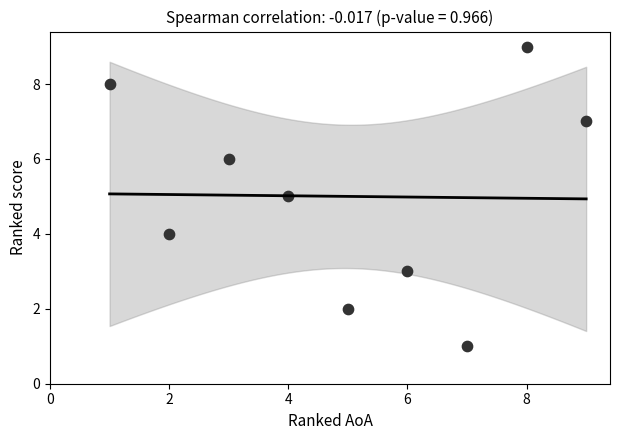

What is the range of X values (max minus min)?

8